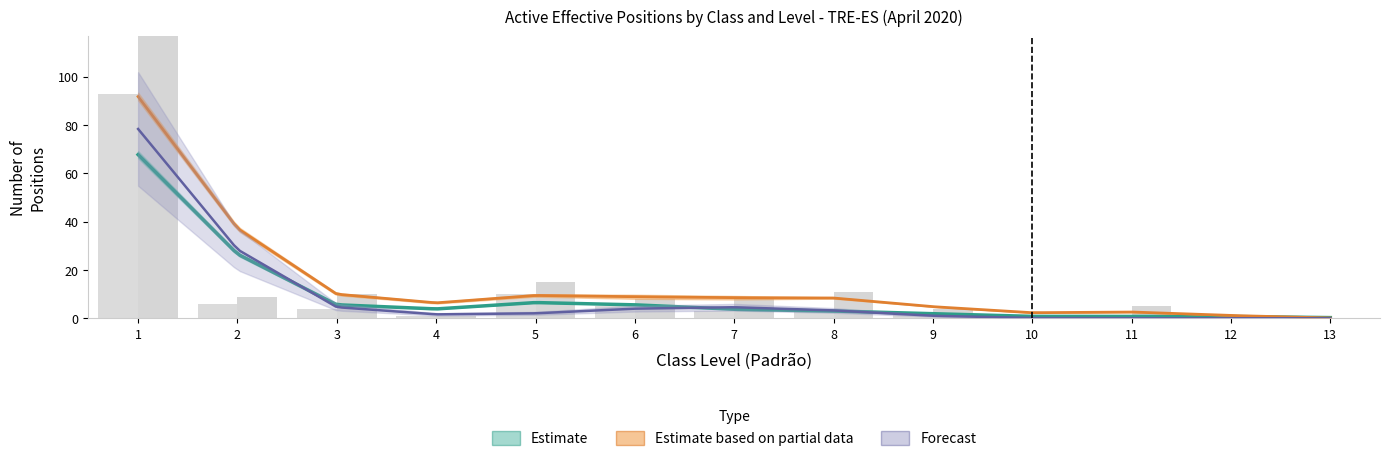

At which category is the sum across all series the highest?

1